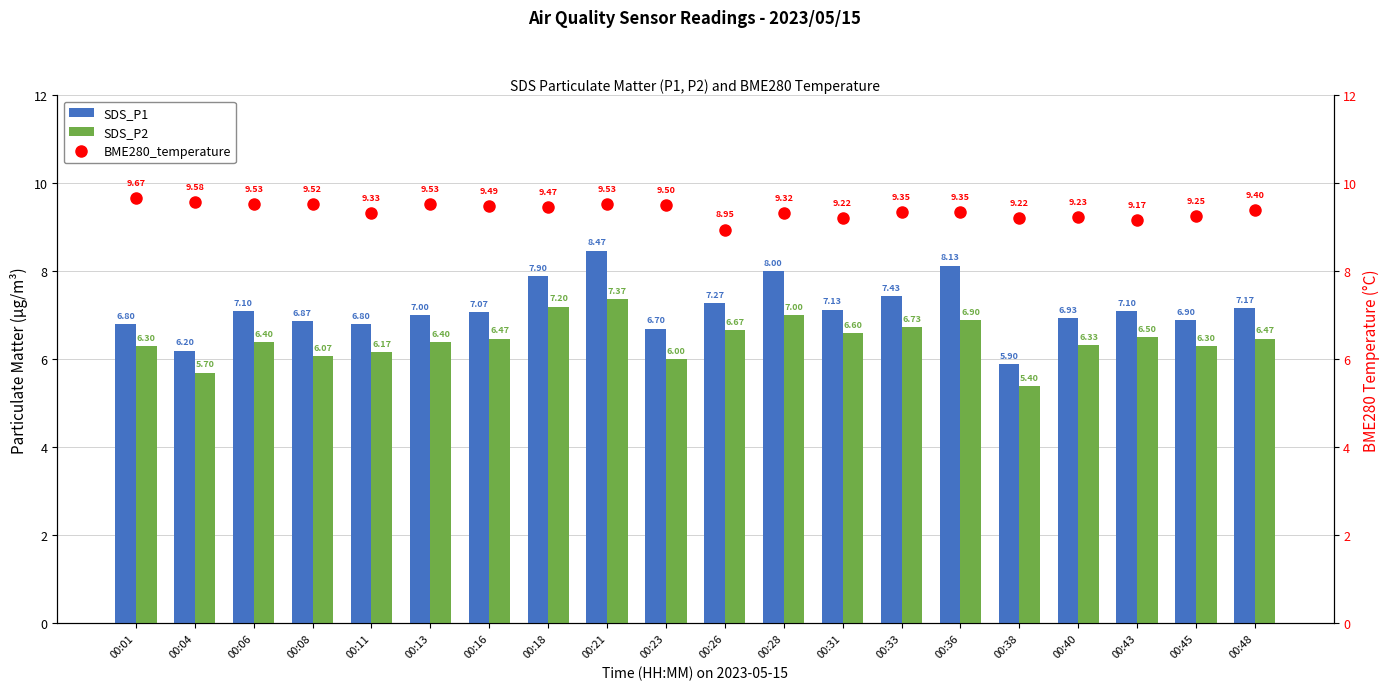

What is the difference between the maximum and minimum values in the SDS_P1 series?

2.6